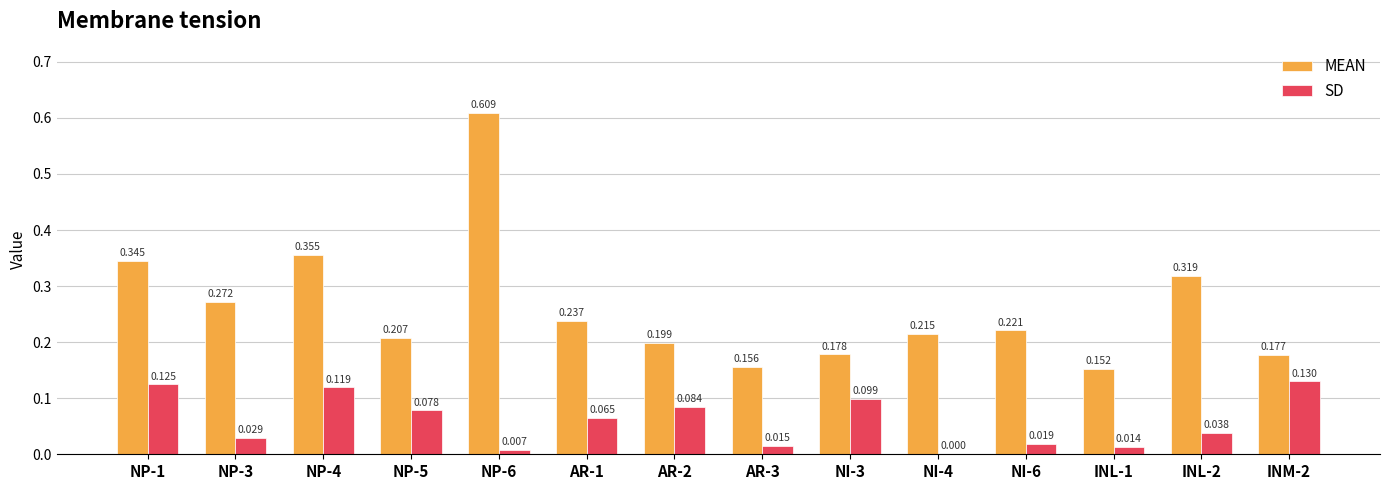

Which series changed the most between NP-4 and AR-3?

MEAN